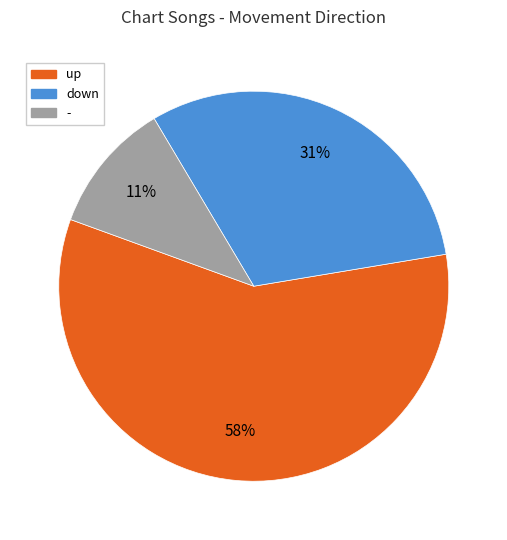

Do down and - together represent more than half of the pie?

No